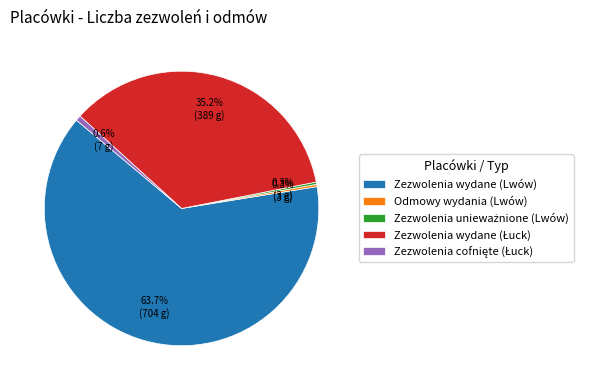

Is there any slice that represents more than half of the pie?

Yes